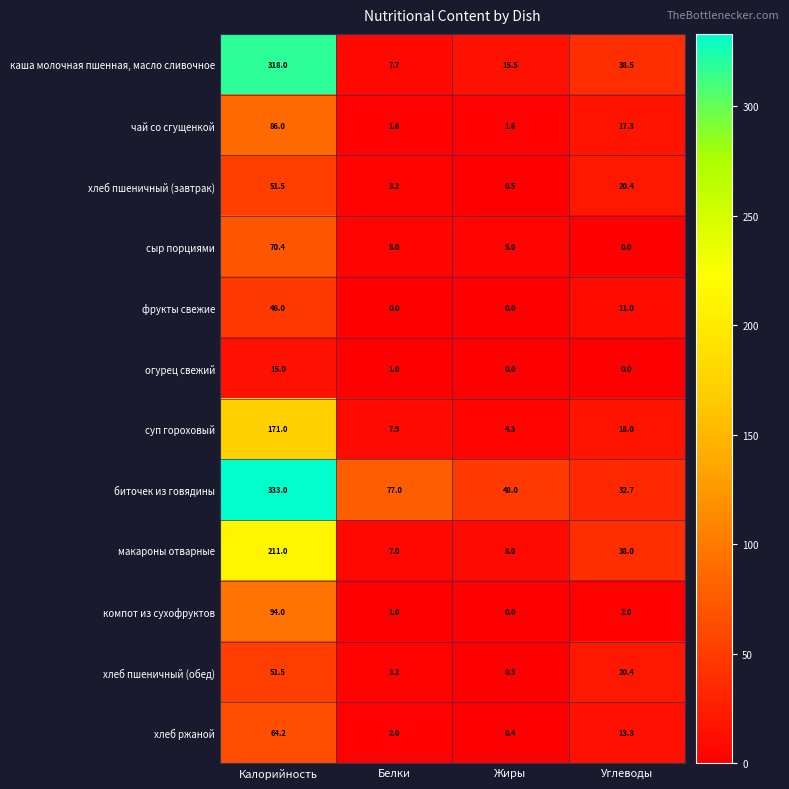

At how many categories does at least one series exceed 227?

1